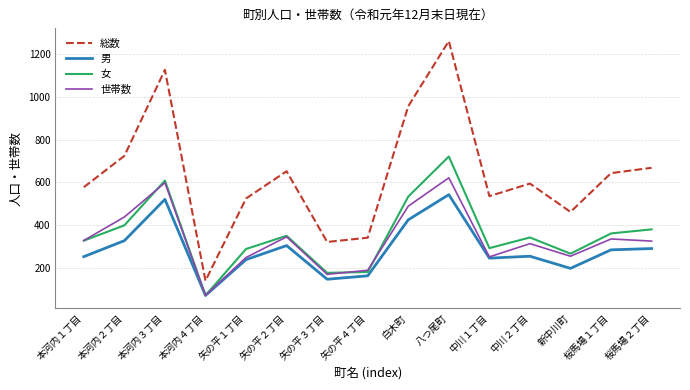

What is the difference between the 女 values at 白木町 and 八つ尾町?

188